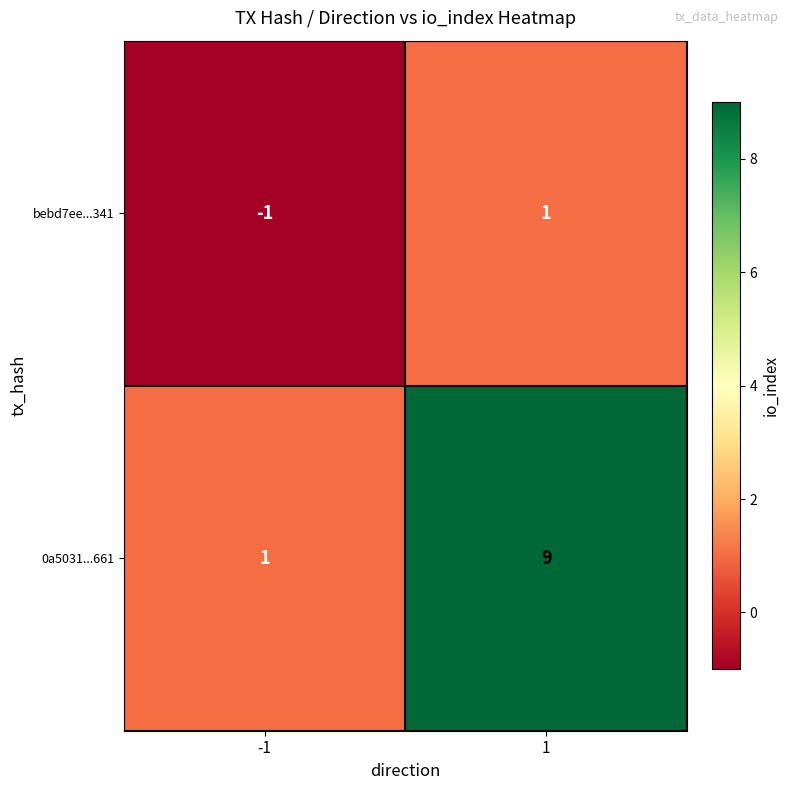

The bebd7ee...341 series shows 1 at 1. True or false?

True